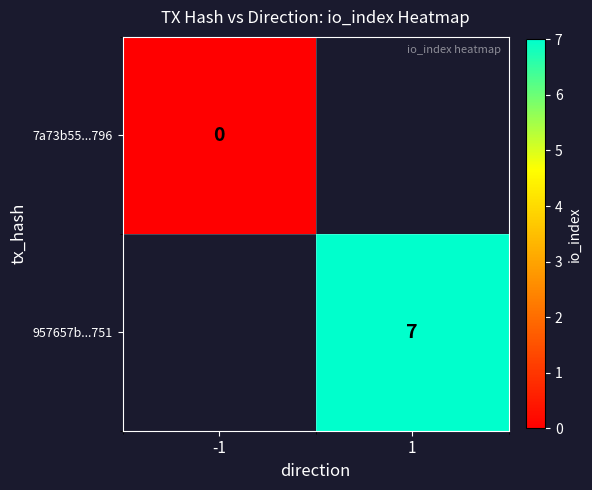

Which category has the highest value in the 7a73b55...796 series?

-1